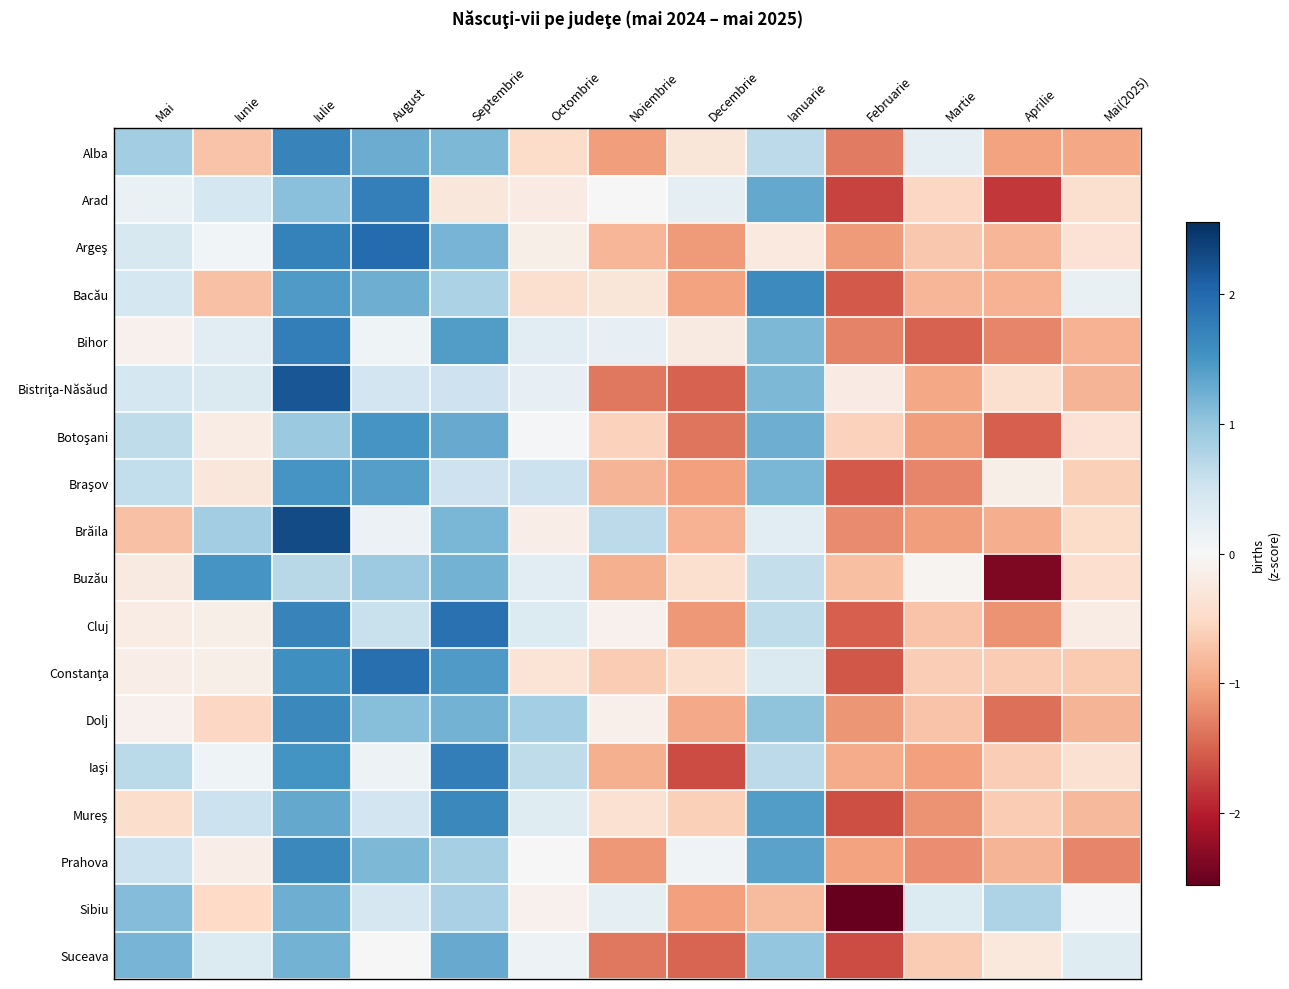

At how many categories does at least one series exceed 1?

6